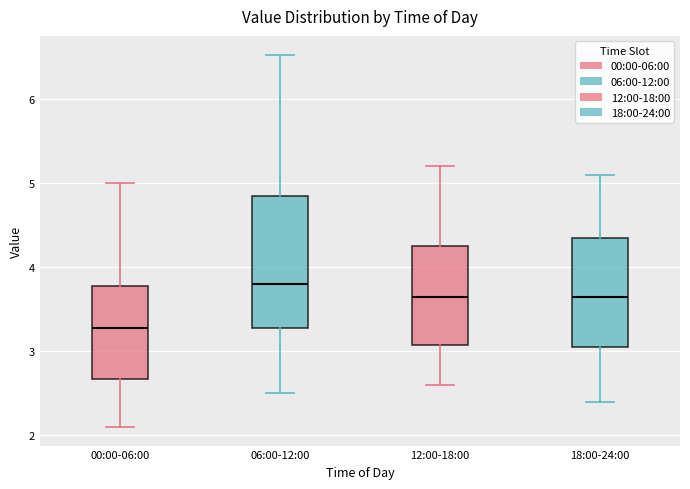

Reading left to right, transcribe this box plot: for each box, give where its median line is, the range the box spans, and where its two whiskers end, as read against the y-axis. The values are not printed on the chart, so give them approximately, as read against the axis.

00:00-06:00: median 3.3, box 2.7 to 3.8, whiskers 2.1 to 5.0
06:00-12:00: median 3.8, box 3.3 to 4.8, whiskers 2.5 to 6.5
12:00-18:00: median 3.7, box 3.1 to 4.3, whiskers 2.6 to 5.2
18:00-24:00: median 3.7, box 3.1 to 4.4, whiskers 2.4 to 5.1